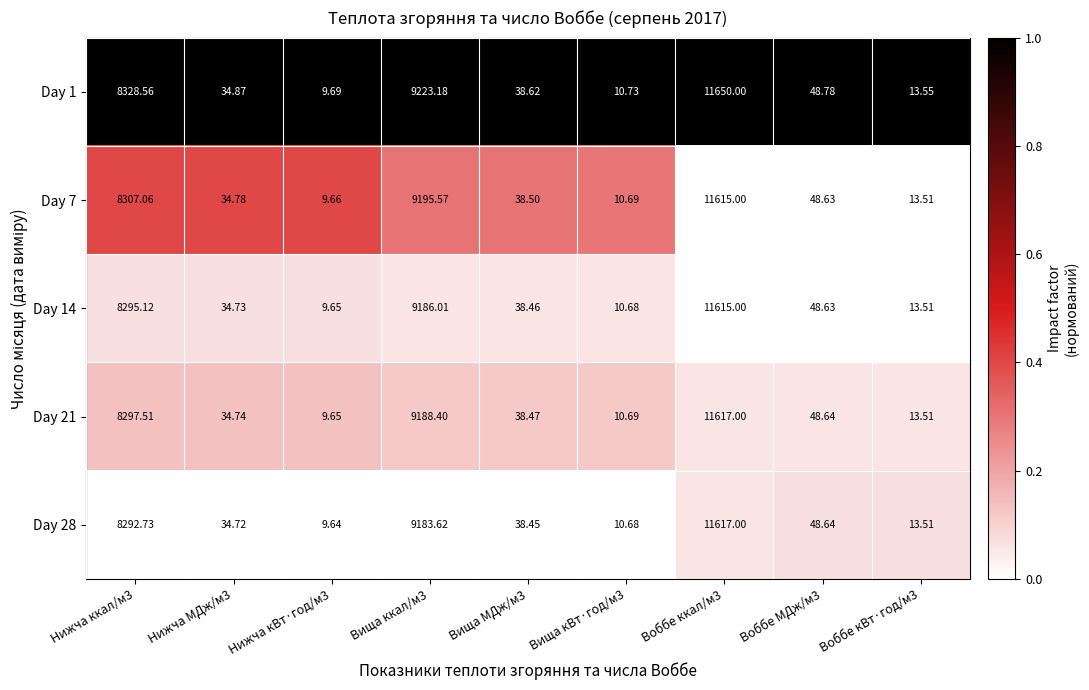

Is the value of Day 1 at Воббе кВт·год/м3 greater than the value of Day 14 at Вища кВт·год/м3?

Yes